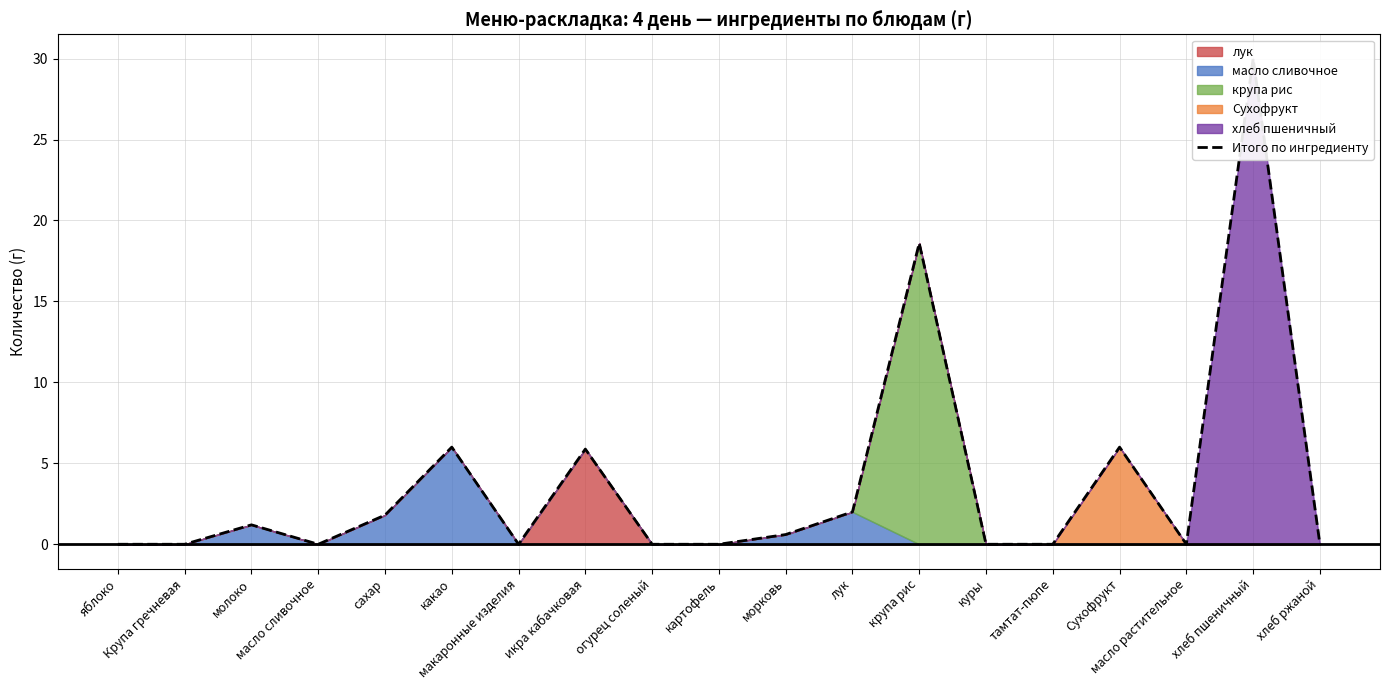

Rank the categories by value from lowest to highest.

яблоко, Крупа гречневая, масло сливочное, макаронные изделия, огурец соленый, картофель, куры, тамтат-пюпе, масло растительное, хлеб ржаной, морковь, молоко, сахар, лук, икра кабачковая, какао, Сухофрукт, крупа рис, хлеб пшеничный